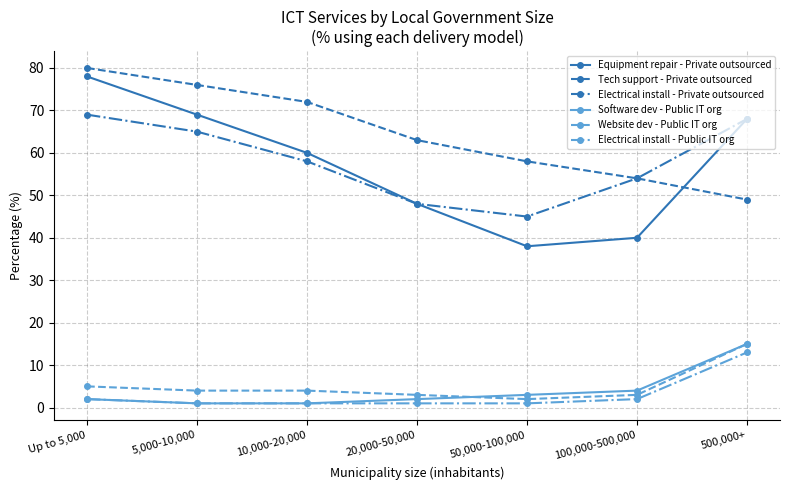

What is the difference between the maximum and minimum values in the Tech support - Private outsourced series?

31